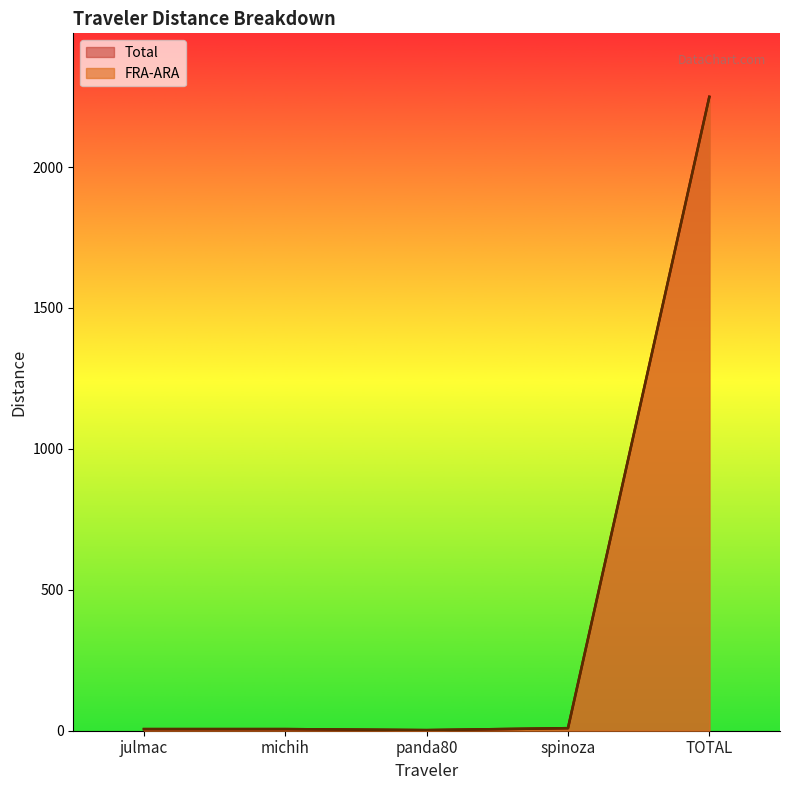

True or false: FRA-ARA and Total cross at least once.

False